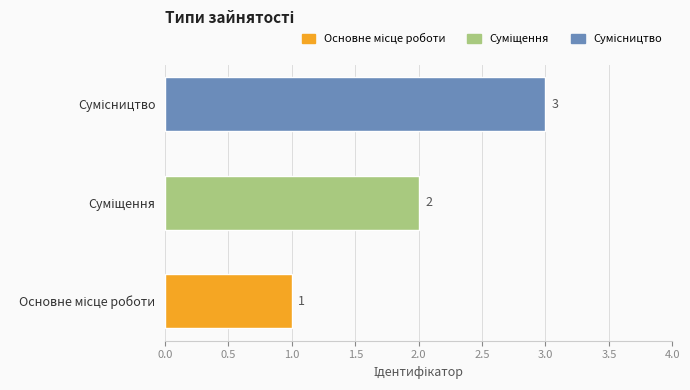

What is the sum of all values?

6